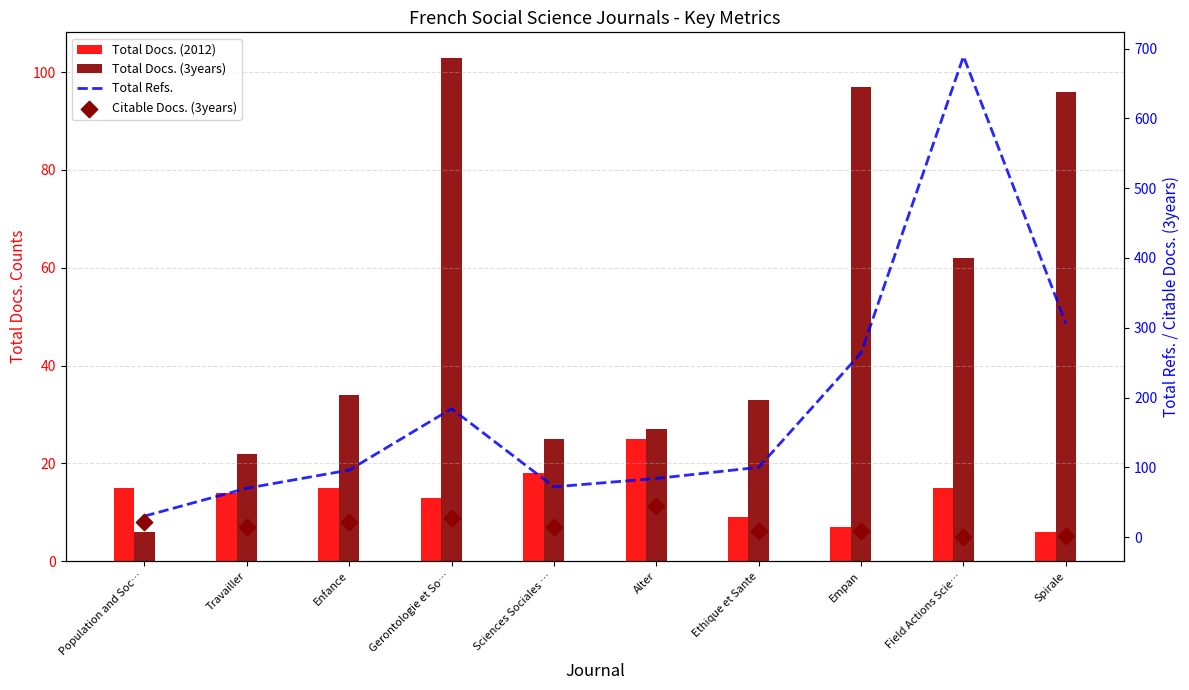

Which series has the largest Y range (max minus min)?

Total Refs.